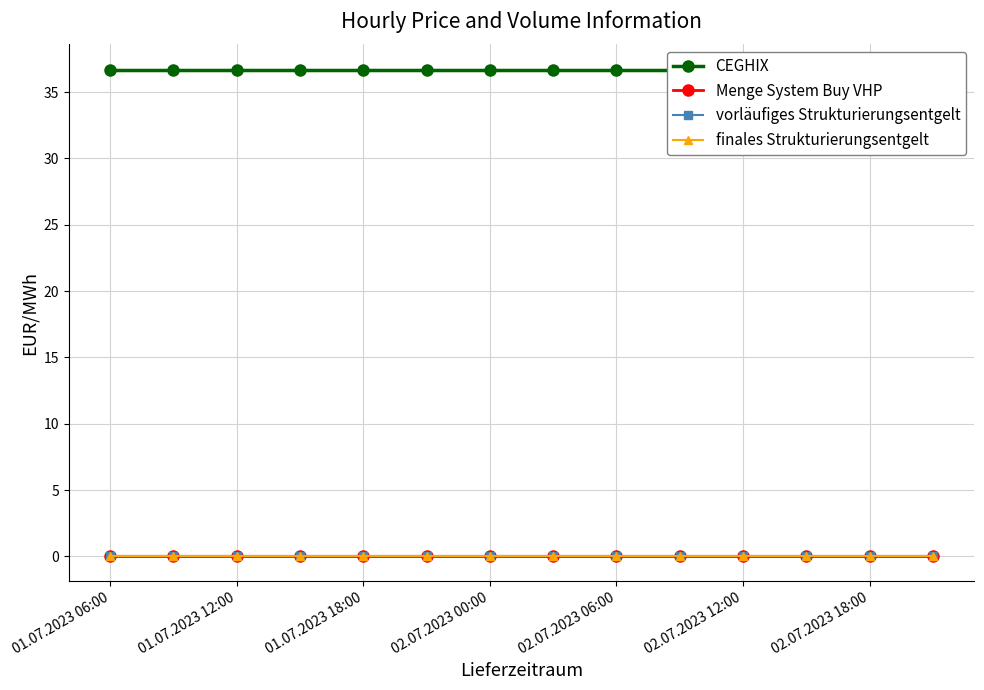

Which series has the largest total across all categories?

CEGHIX